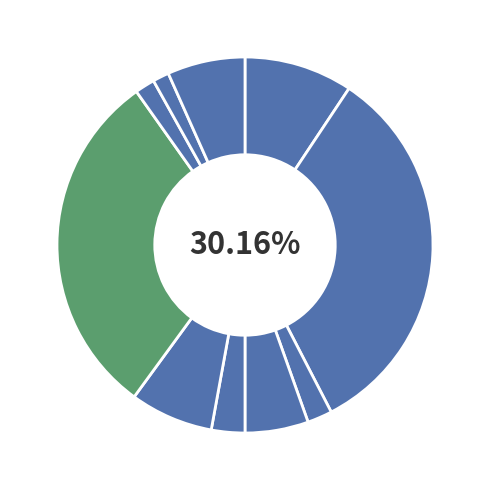

Is Суп картофельный с перловой крупой the majority of the pie?

No